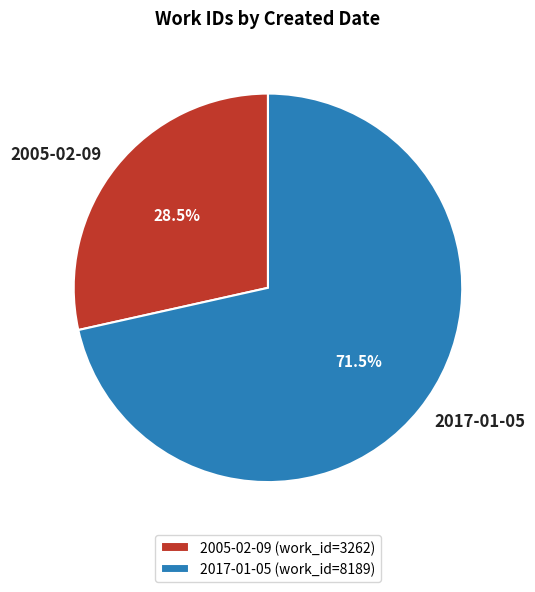

Rank the categories by value from lowest to highest.

2005-02-09, 2017-01-05